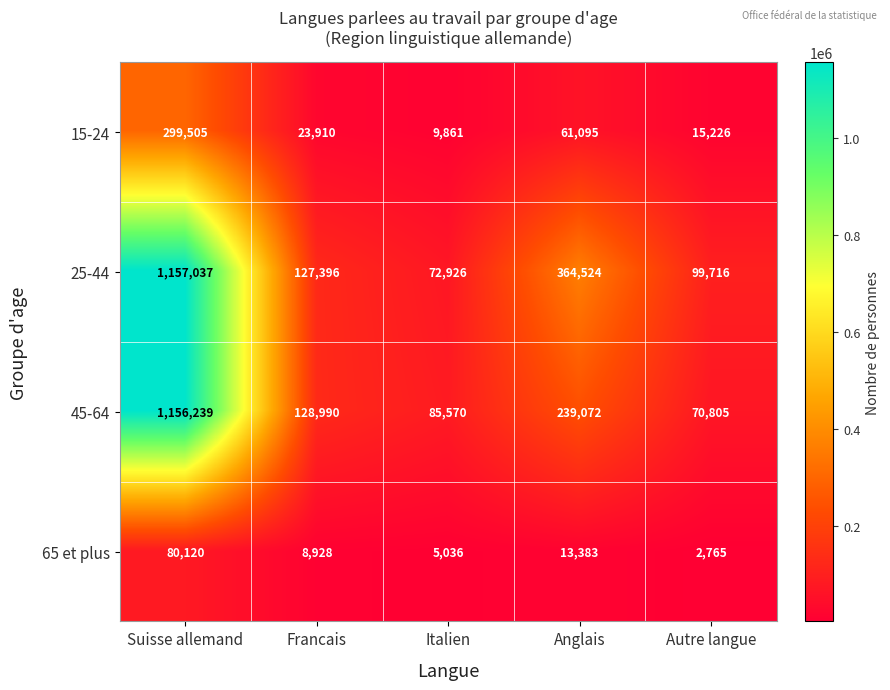

Reading left to right, what are all the values shown in this chart?

15-24: Suisse allemand=299505	Francais=23910	Italien=9861	Anglais=61095	Autre langue=15226
25-44: Suisse allemand=1157037	Francais=127396	Italien=72926	Anglais=364524	Autre langue=99716
45-64: Suisse allemand=1156239	Francais=128990	Italien=85570	Anglais=239072	Autre langue=70805
65 et plus: Suisse allemand=80120	Francais=8928	Italien=5036	Anglais=13383	Autre langue=2765